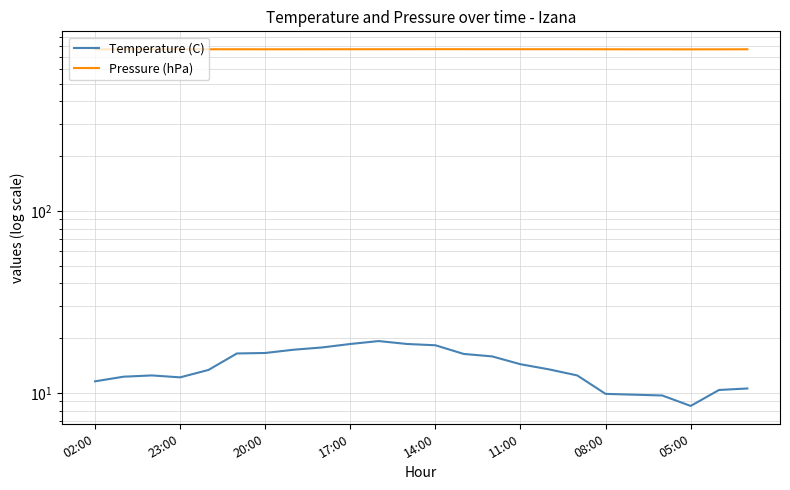

True or false: Pressure (hPa) and Temperature (C) cross at least once.

False